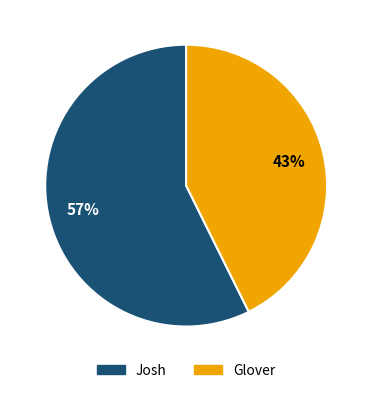

What percentage is the Josh slice, to the nearest percent?

57%